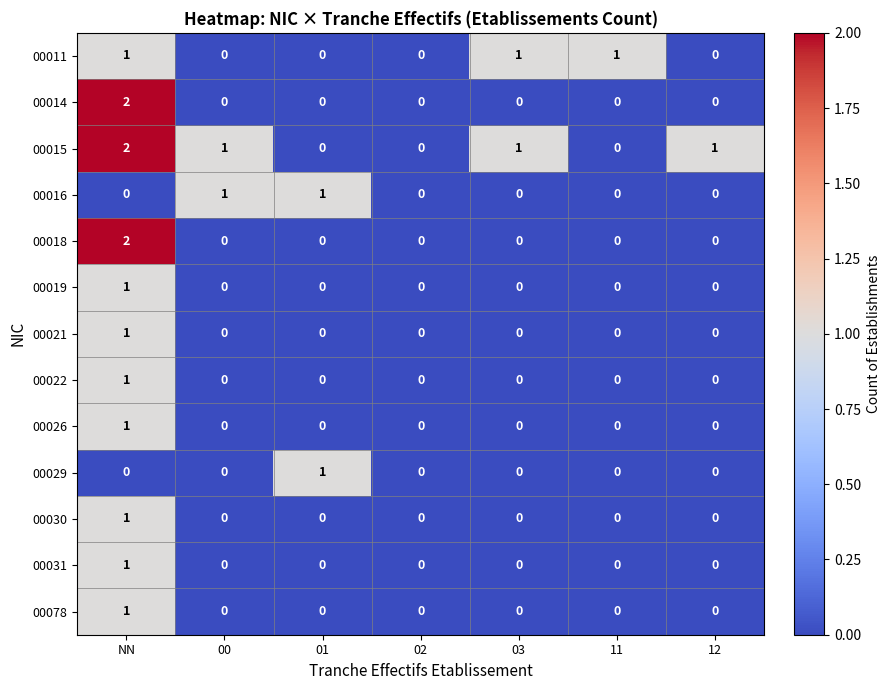

The value of 00016 at 02 is 0. True or false?

True